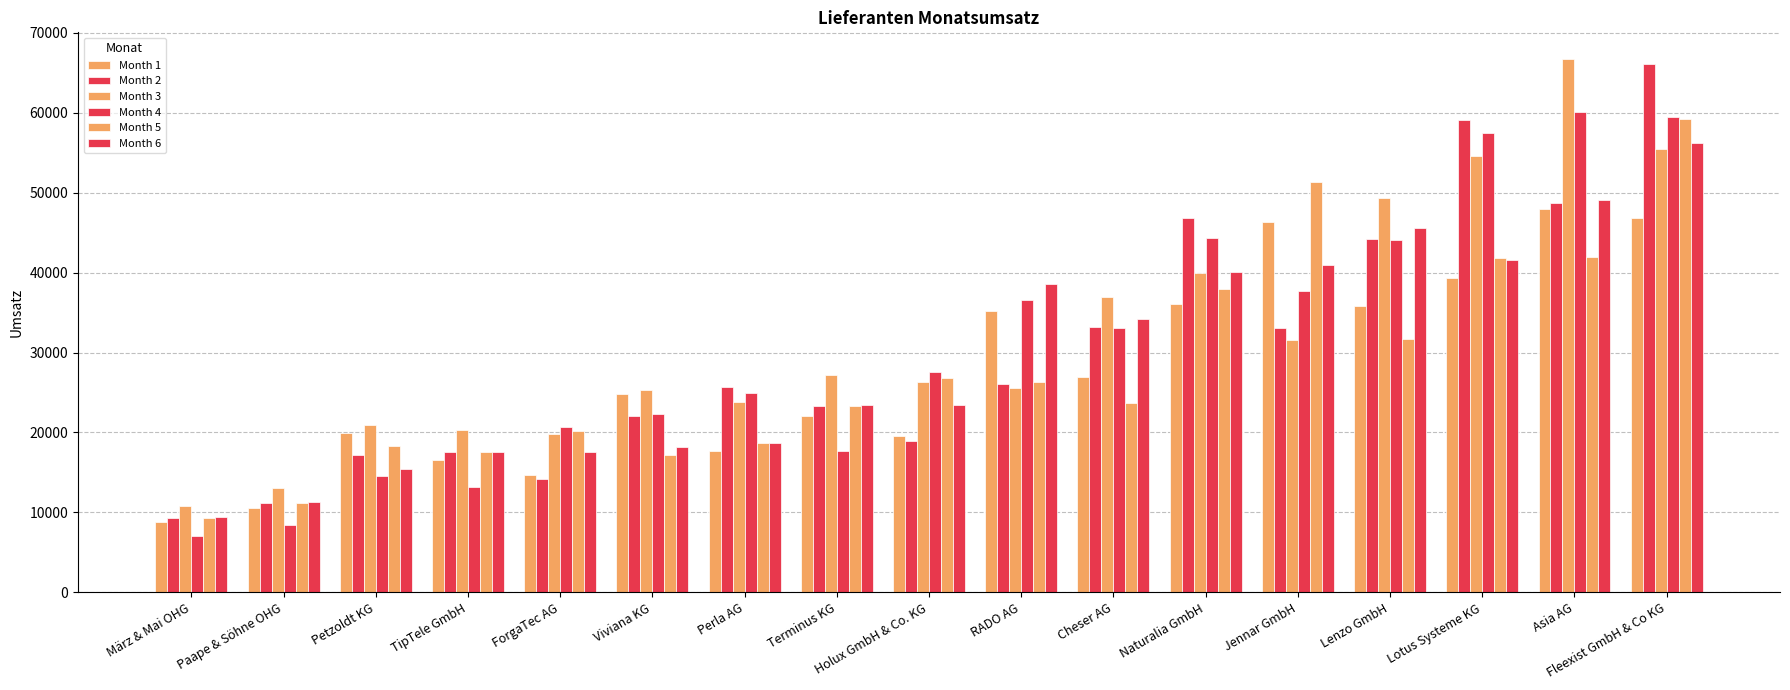

Does the chart contain stacked bars?

No